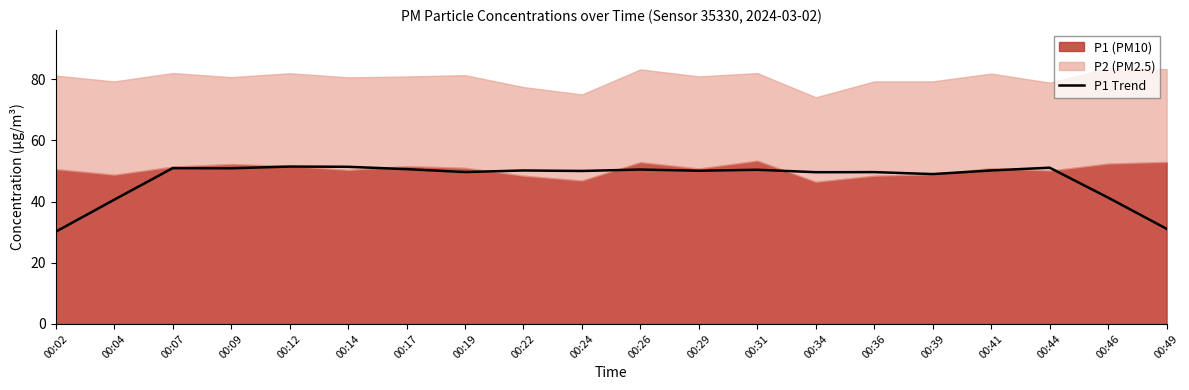

True or false: the data shows 10.3 at 00:19.

False